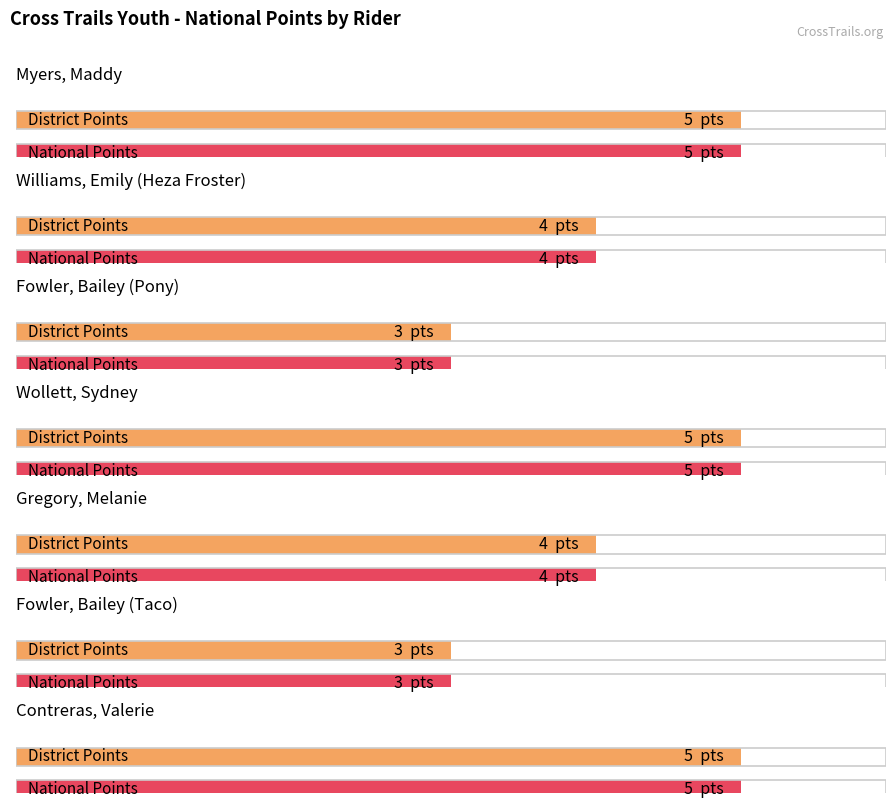

What is the average value?

4